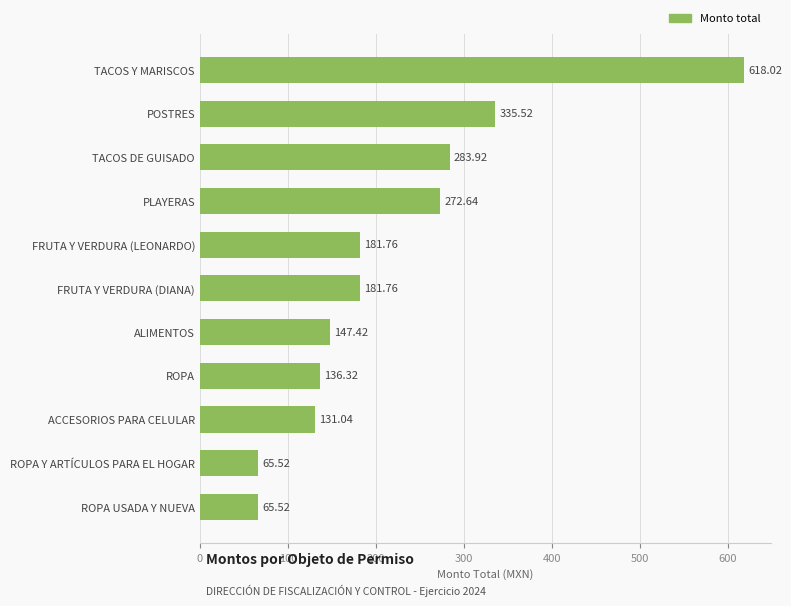

What is the sum of all values?

2419.4